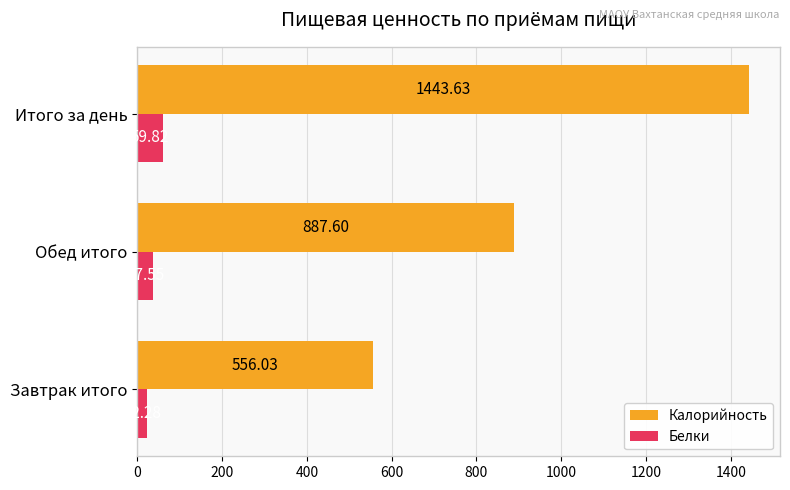

Which category has the lowest value in the Калорийность series?

Завтрак итого